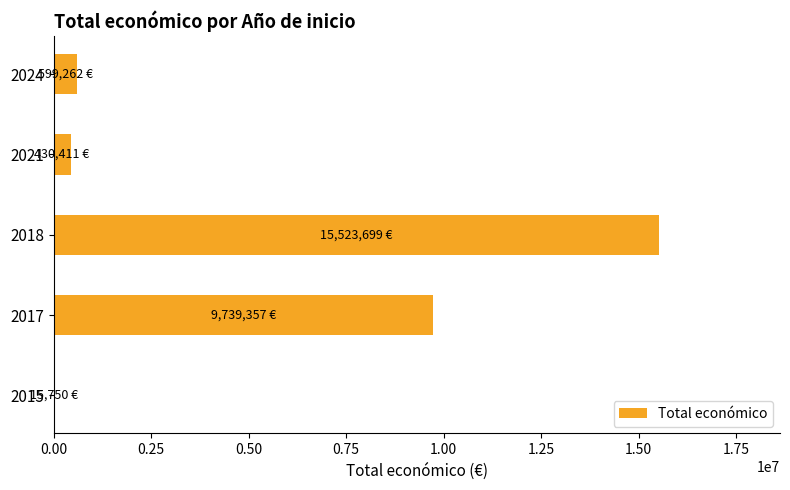

Reading bottom to top, what are all the values shown in this chart?

2015=15750	2017=9739357	2018=15523699	2021=430411	2024=599262